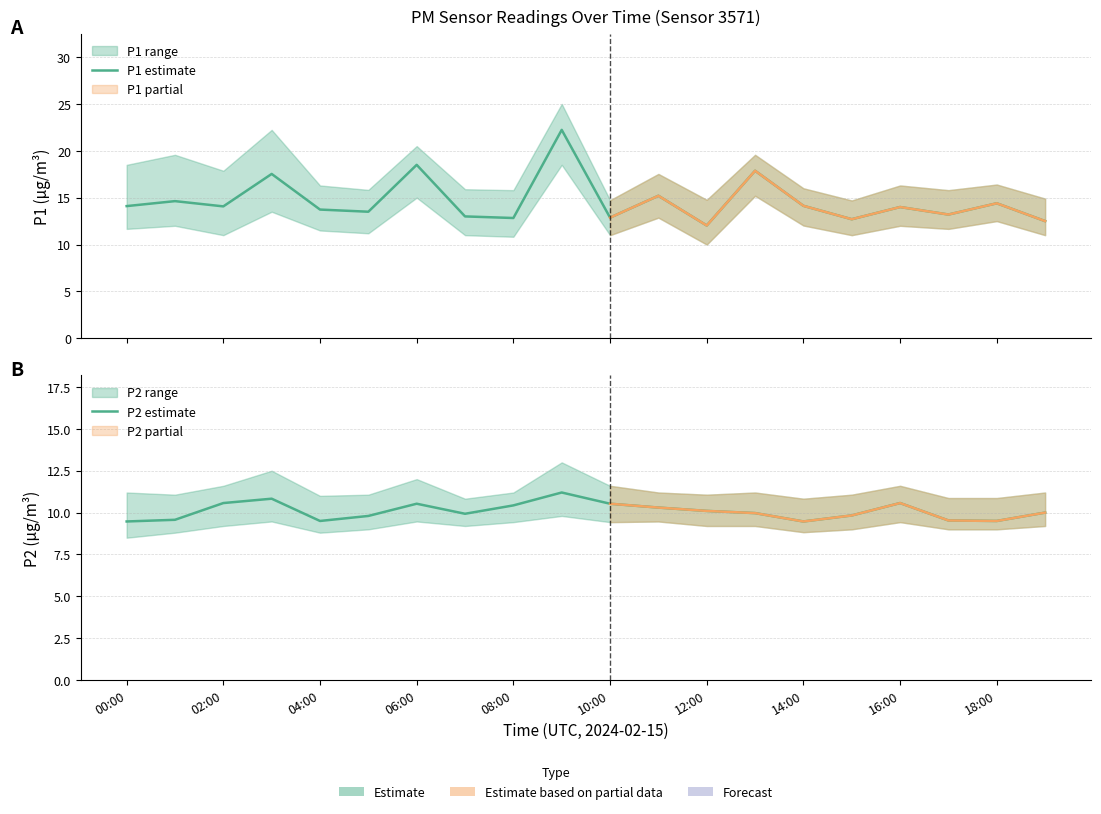

What is the average value of the P2 estimate series?

10.1